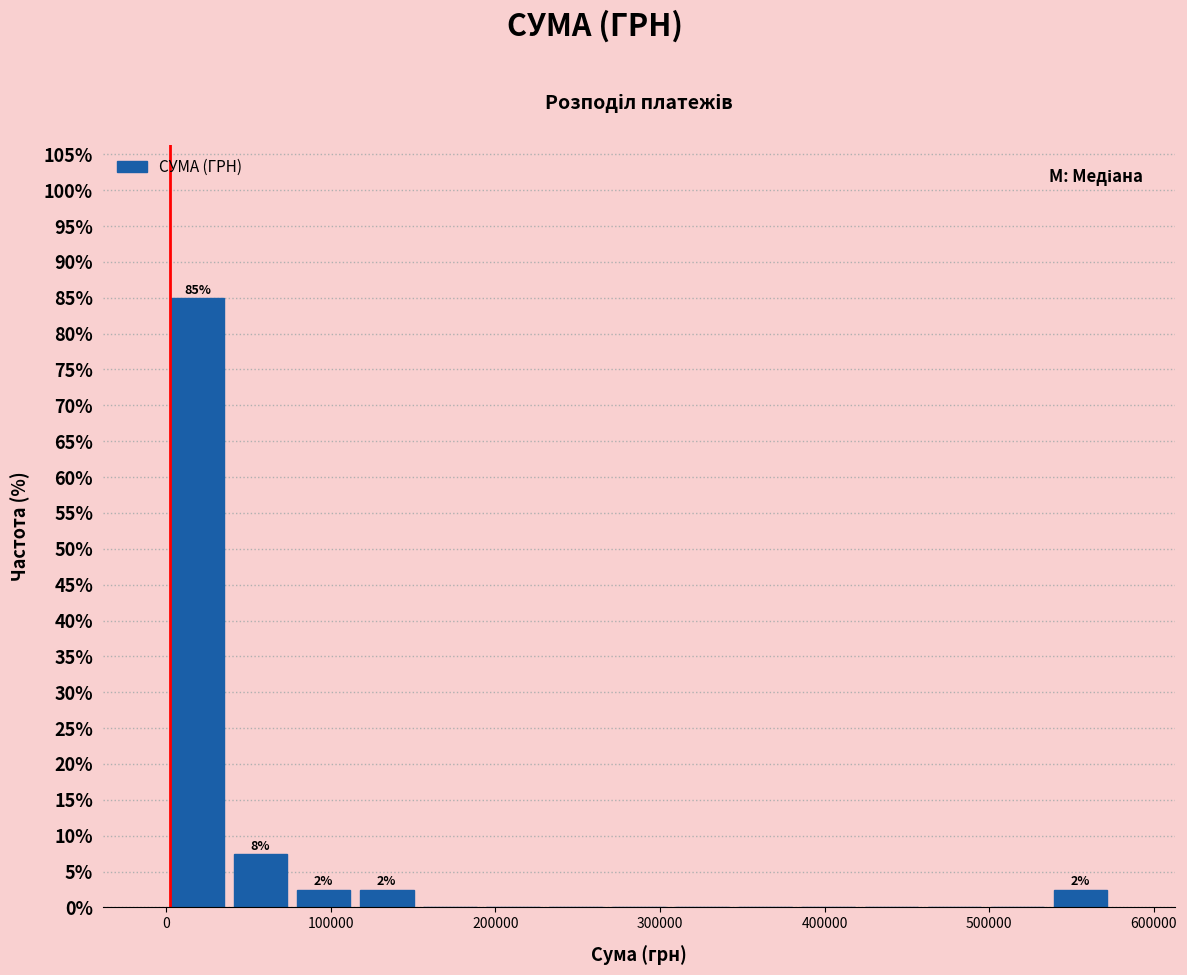

Read against the x-axis, roughly where is the centre of the tallest bar?

20000